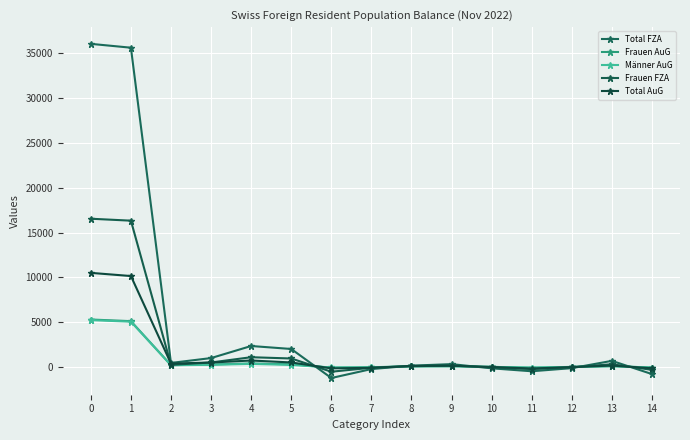

What are all the series names shown in the legend?

Total FZA, Frauen AuG, Männer AuG, Frauen FZA, Total AuG